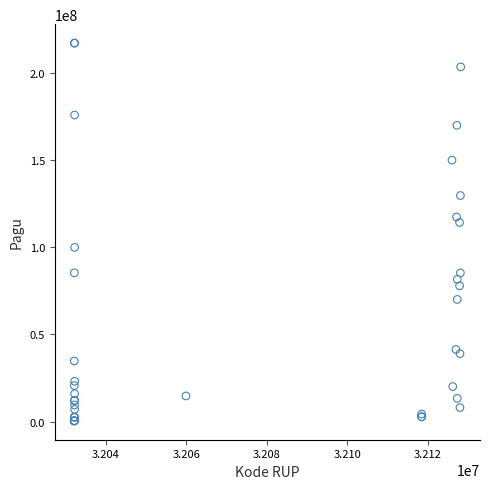

What Y value in the scatter plot is closest to 108830000?

114296000